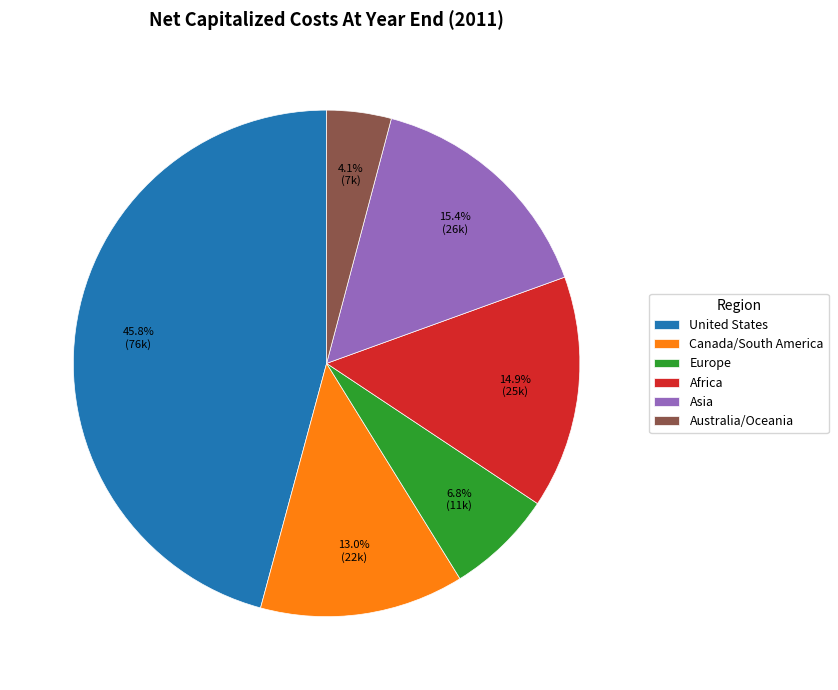

How many slices are in this pie chart?

6